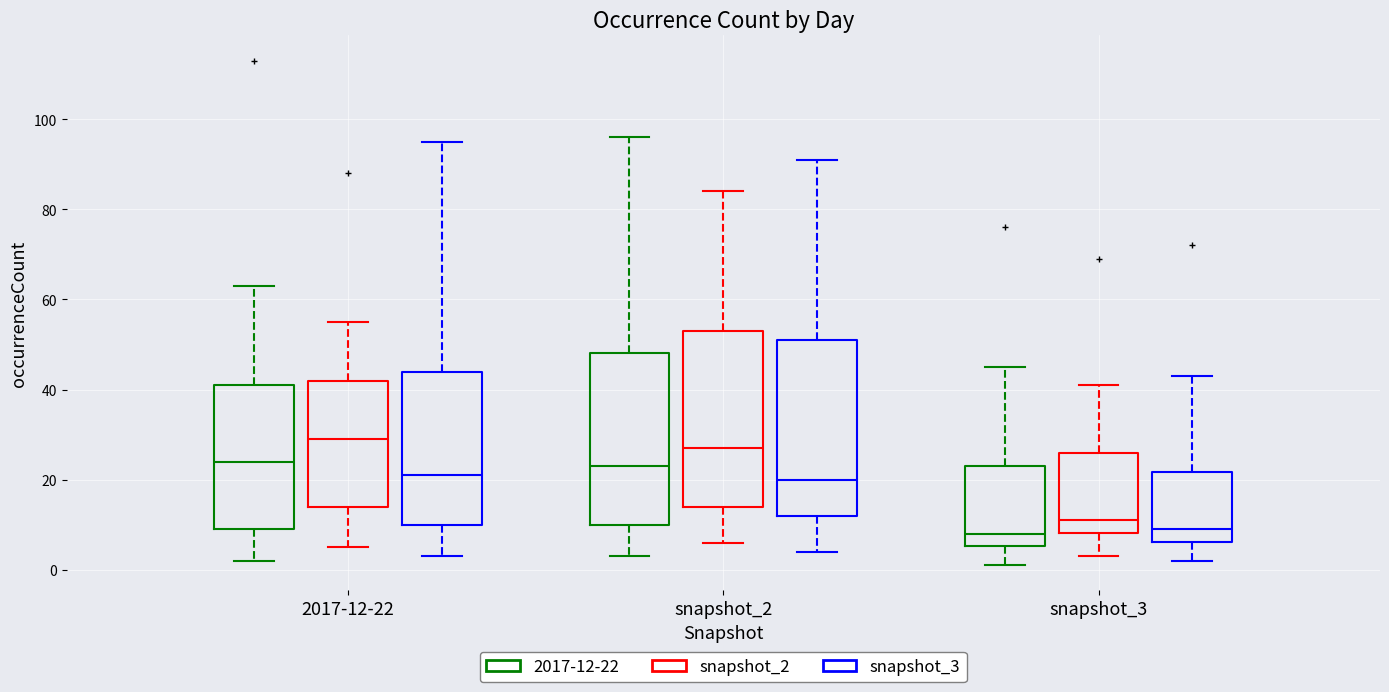

Which box's median line is the highest?

2017-12-22 (snapshot_2)